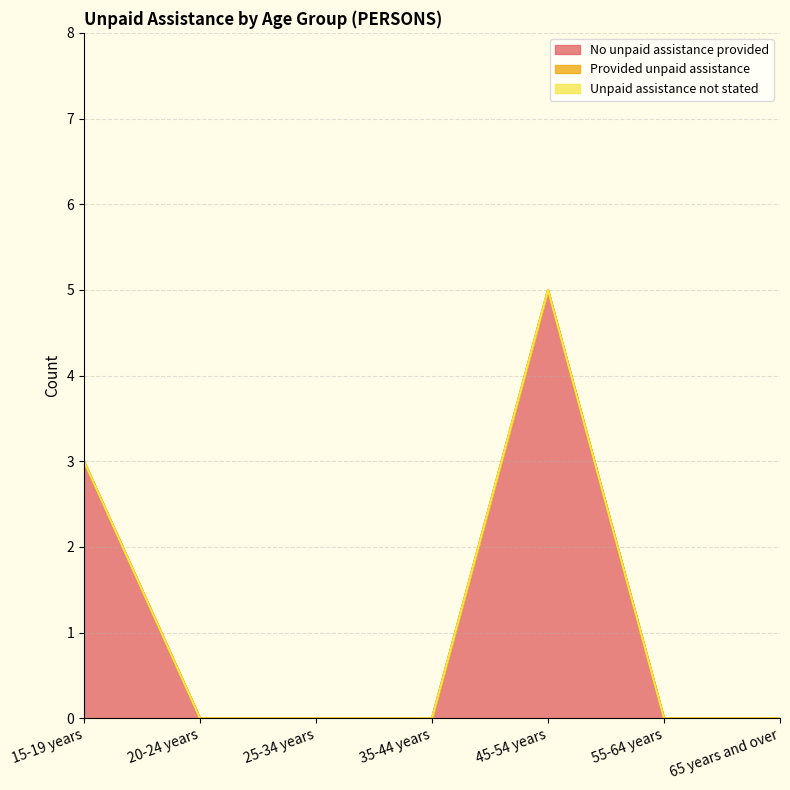

What are all the series names shown in the legend?

No unpaid assistance provided, Provided unpaid assistance, Unpaid assistance not stated